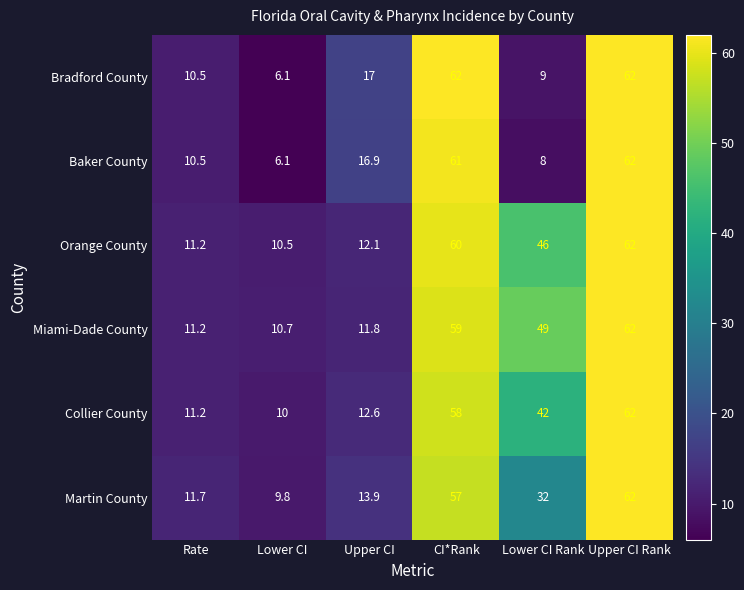

Where does the Baker County series first go above 16?

Upper CI